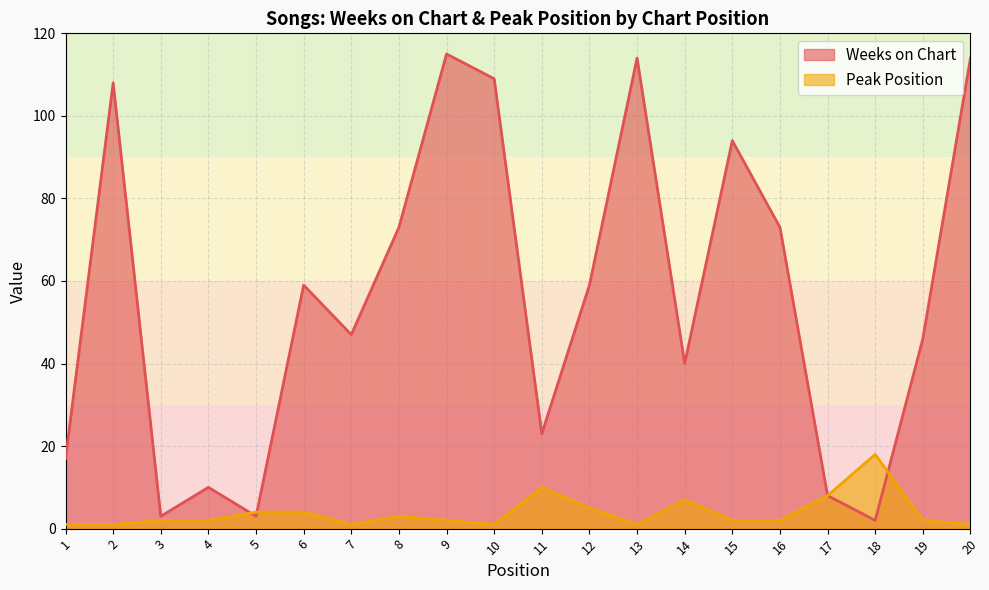

What is the difference between the Peak Position values at 11 and 14?

3